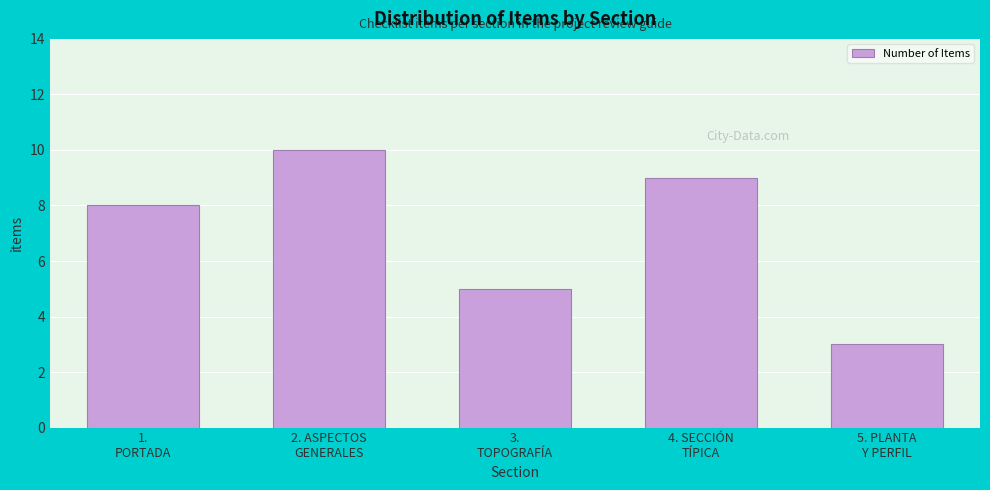

Reading left to right, list all the values displayed in this chart.

8	10	5	9	3